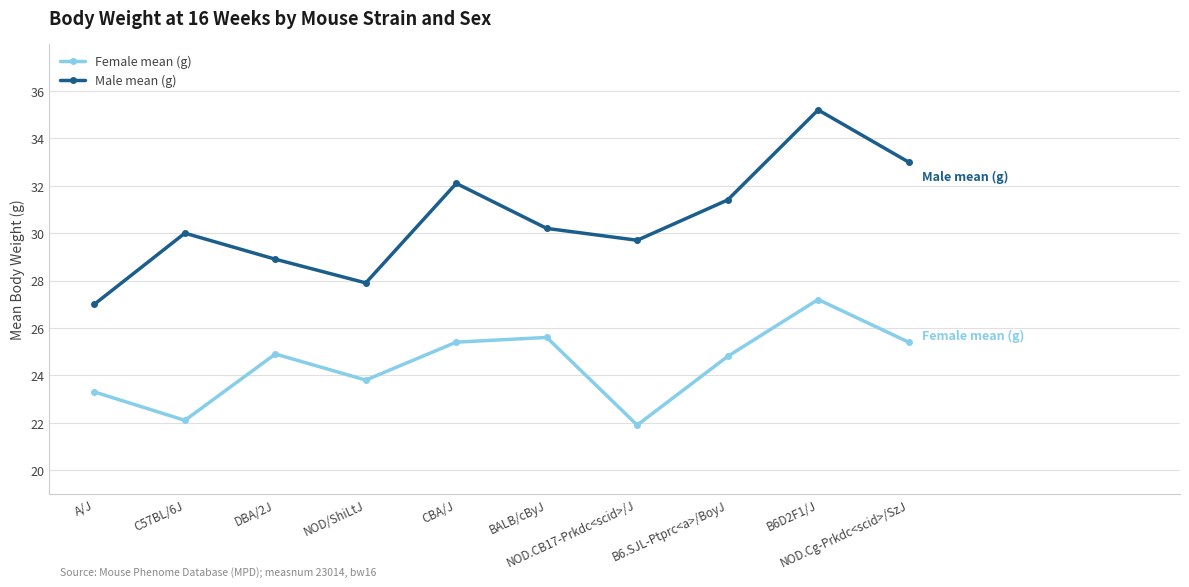

The value of Female mean (g) at DBA/2J is 11.4. True or false?

False